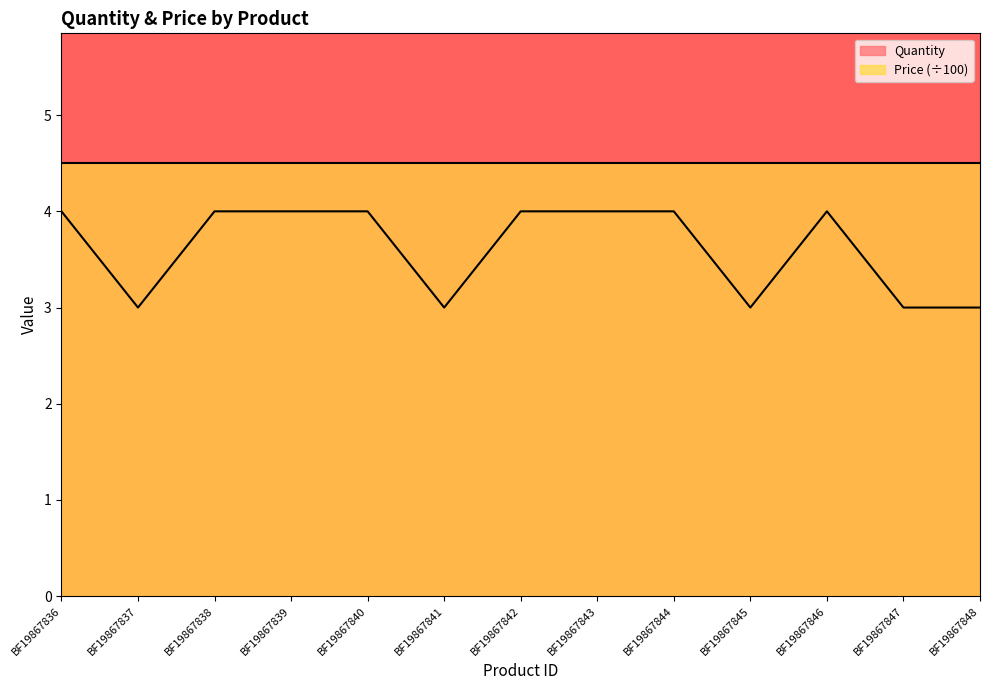

Reading left to right, extract all data points from this chart.

BF19867836=4	BF19867837=3	BF19867838=4	BF19867839=4	BF19867840=4	BF19867841=3	BF19867842=4	BF19867843=4	BF19867844=4	BF19867845=3	BF19867846=4	BF19867847=3	BF19867848=3